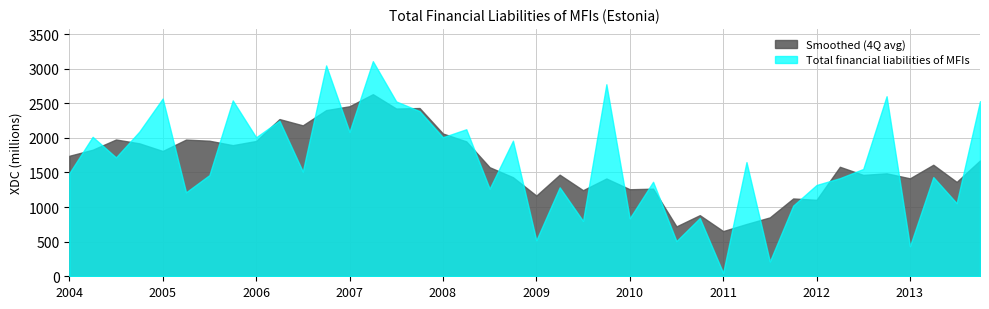

Rank the series at 2005 from lowest to highest value.

Smoothed (4Q avg), Total financial liabilities of MFIs